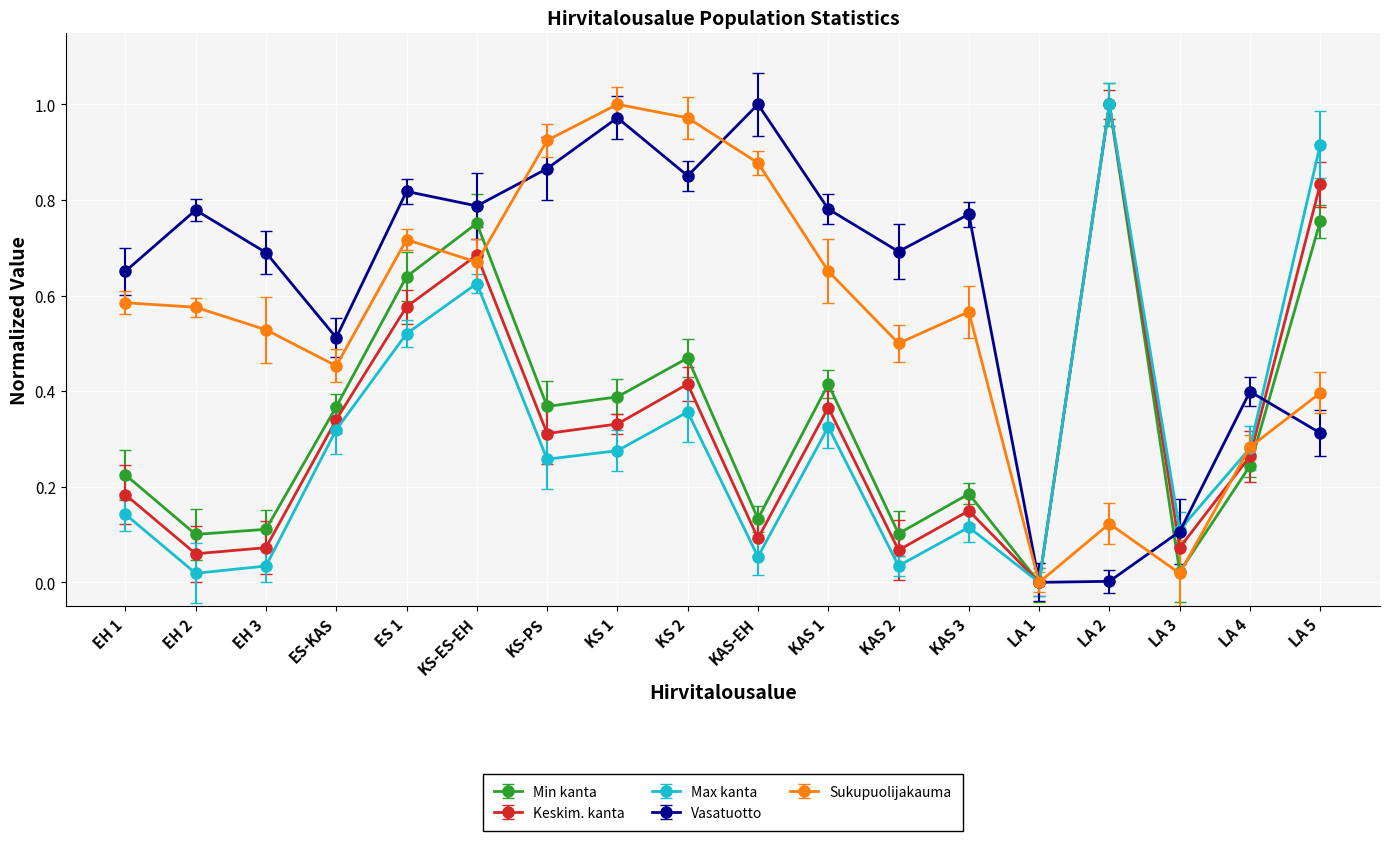

Reading left to right, transcribe all the data shown in this chart.

Min kanta: 0.2	0.1	0.1	0.4	0.6	0.8	0.4	0.4	0.5	0.1	0.4	0.1	0.2	0.0	1.0	0.0	0.2	0.8
Keskim. kanta: 0.2	0.1	0.1	0.3	0.6	0.7	0.3	0.3	0.4	0.1	0.4	0.1	0.1	0.0	1.0	0.1	0.3	0.8
Max kanta: 0.1	0.0	0.0	0.3	0.5	0.6	0.3	0.3	0.4	0.1	0.3	0.0	0.1	0.0	1.0	0.1	0.3	0.9
Vasatuotto: 0.7	0.8	0.7	0.5	0.8	0.8	0.9	1.0	0.9	1.0	0.8	0.7	0.8	0.0	0.0	0.1	0.4	0.3
Sukupuolijakauma: 0.6	0.6	0.5	0.5	0.7	0.7	0.9	1.0	1.0	0.9	0.7	0.5	0.6	0.0	0.1	0.0	0.3	0.4